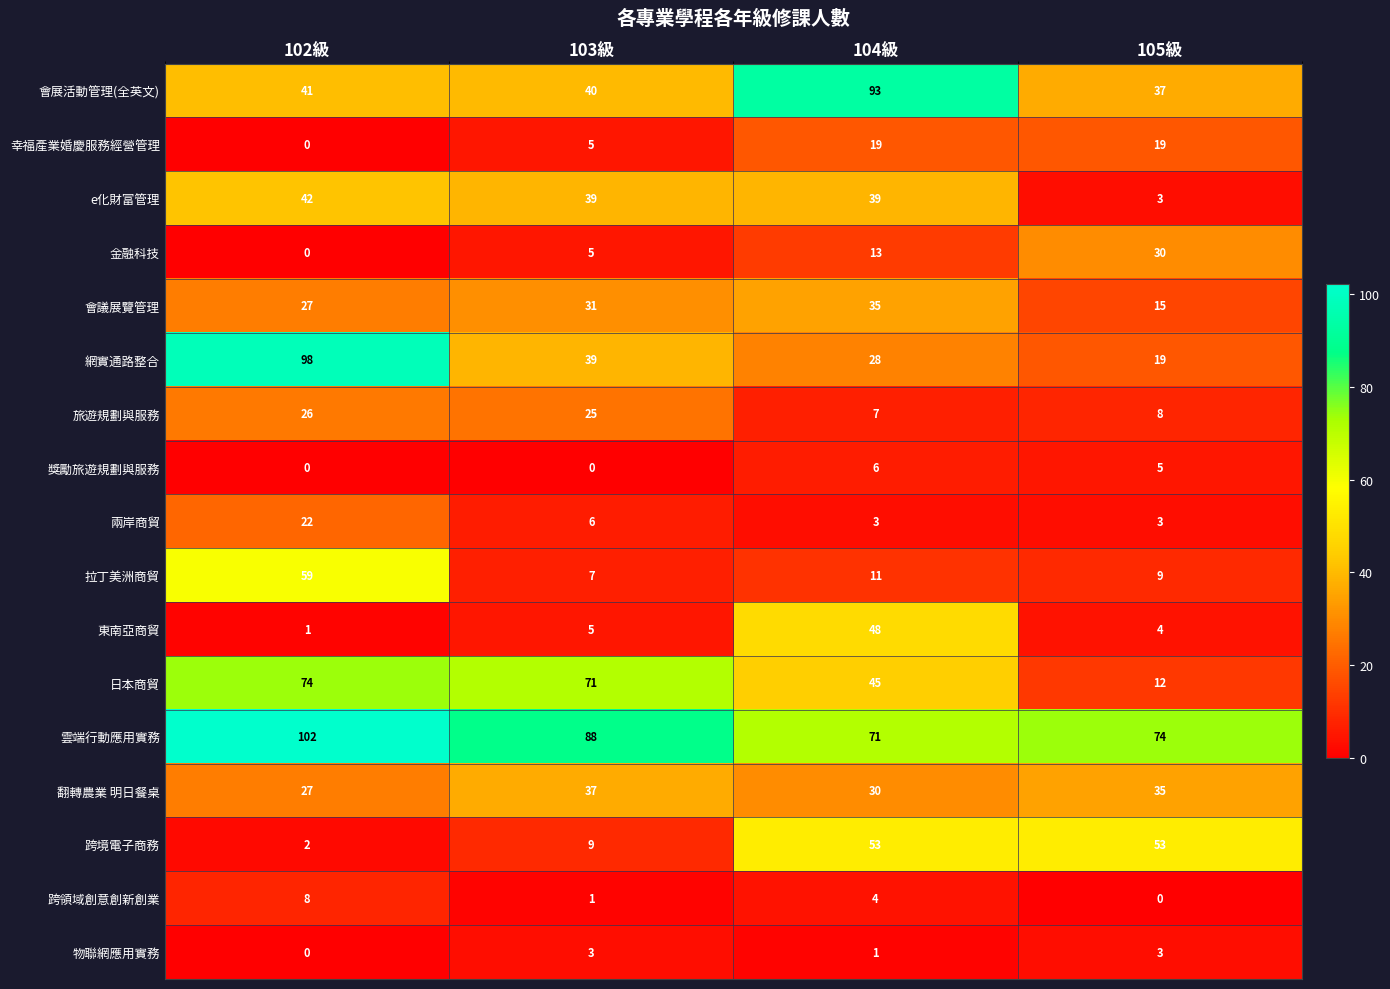

How many distinct data groups are displayed?

17